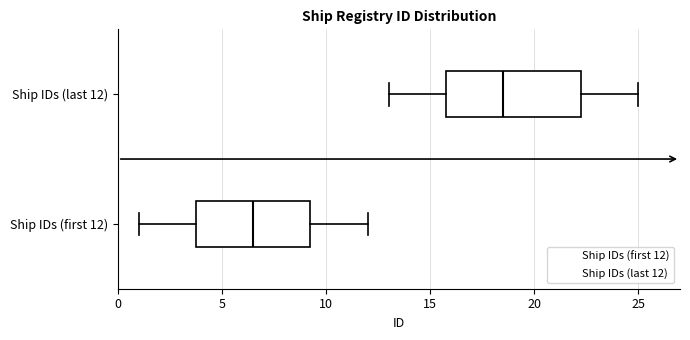

Which box is the widest, from its left edge to its right edge?

Ship IDs (last 12)